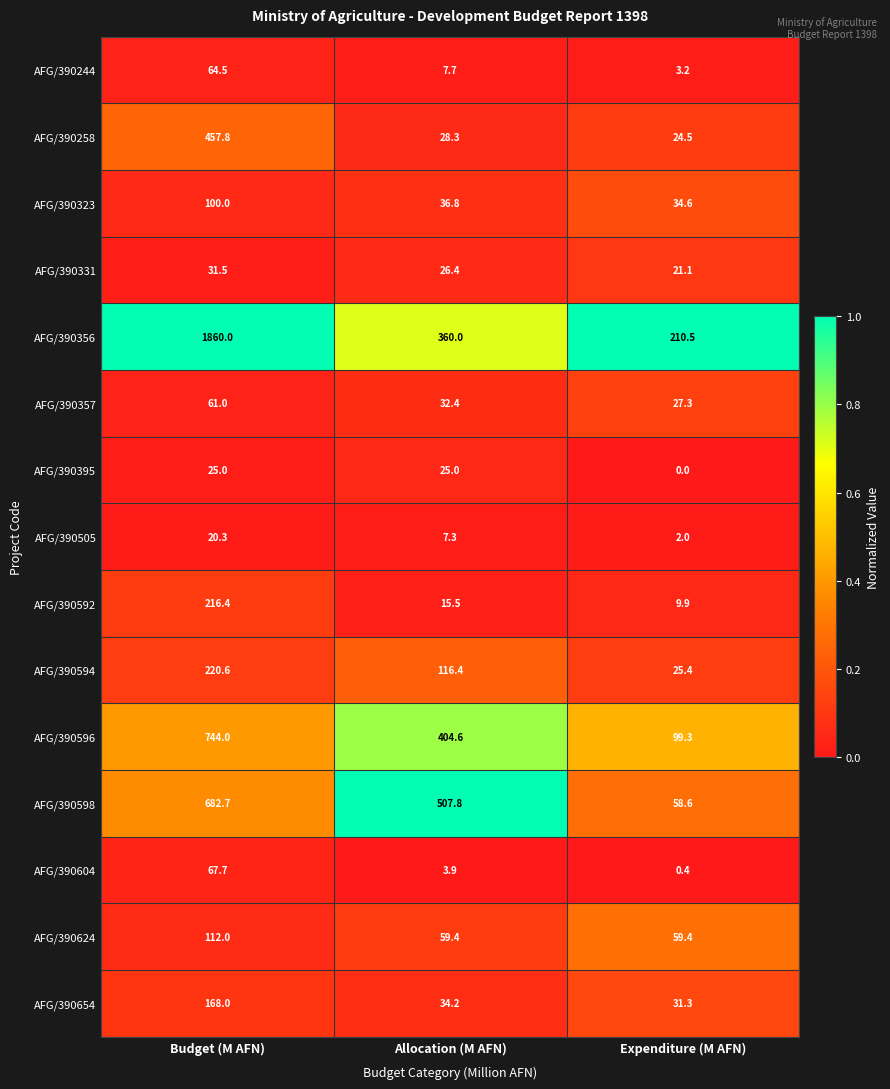

True or false: AFG/390395 has a value of 9.5 at Expenditure (M AFN).

False